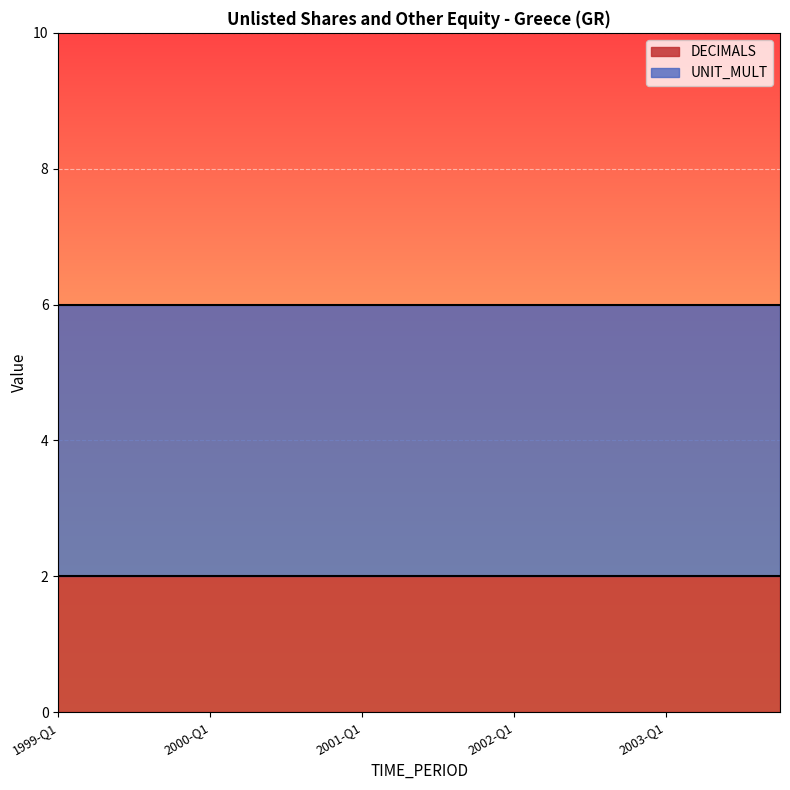

Reading left to right, transcribe all the data shown in this chart.

DECIMALS: 2	2	2	2	2	2	2	2	2	2	2	2	2	2	2	2	2	2	2	2
UNIT_MULT: 6	6	6	6	6	6	6	6	6	6	6	6	6	6	6	6	6	6	6	6